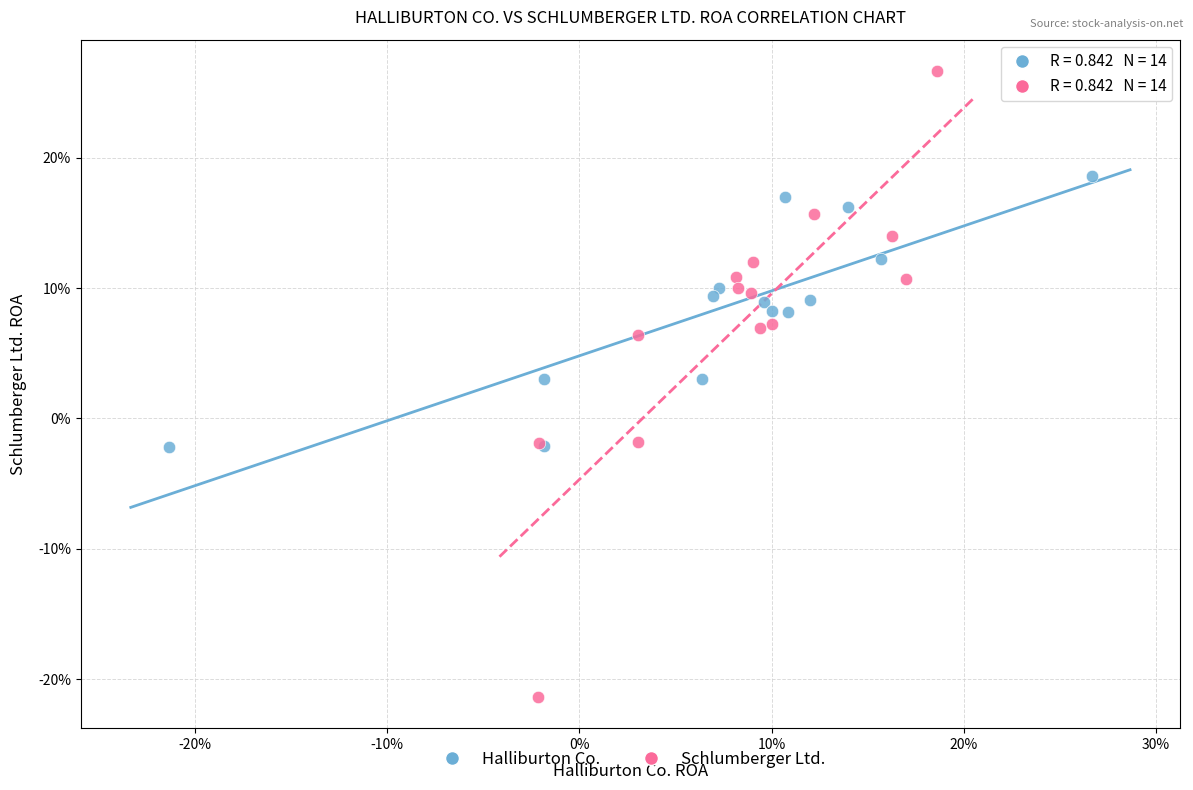

What are all the series names shown in the legend?

Halliburton Co., Schlumberger Ltd.